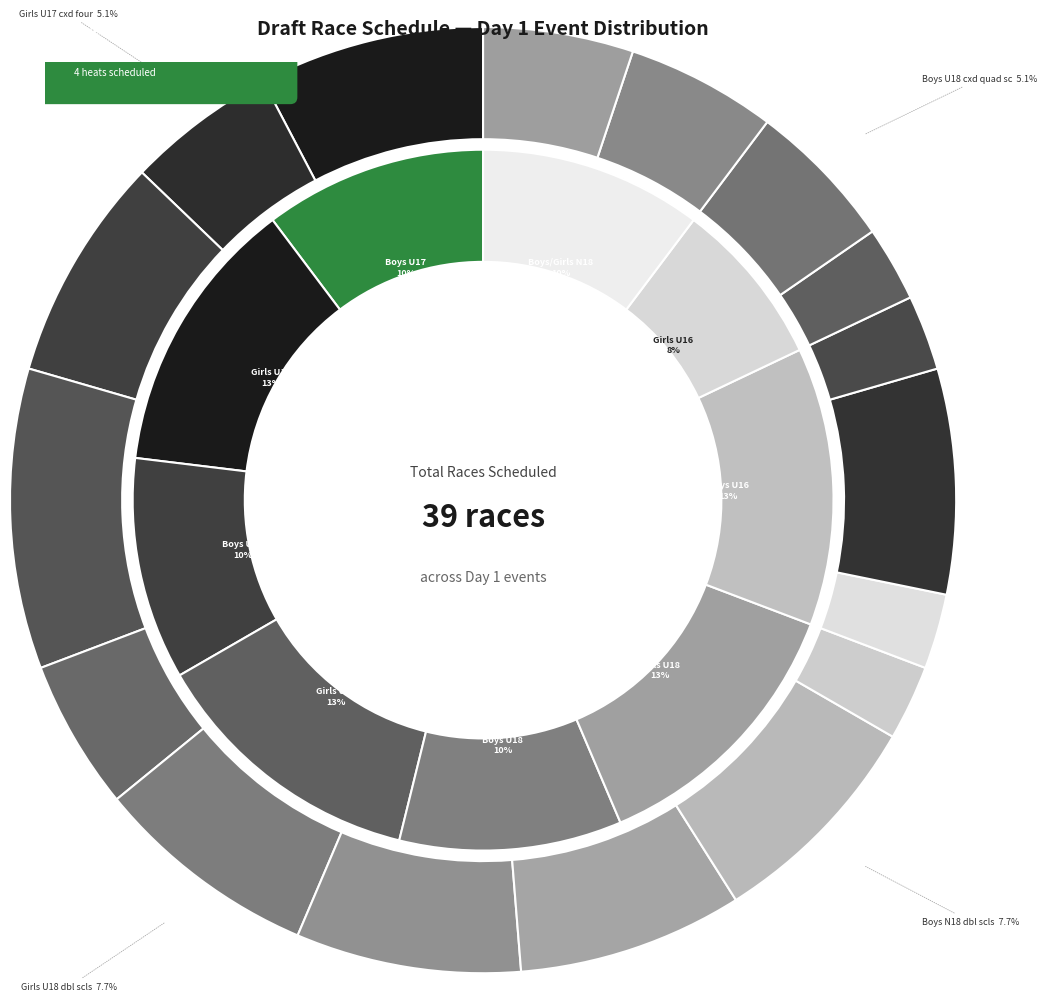

How many slices are in this pie chart?

17